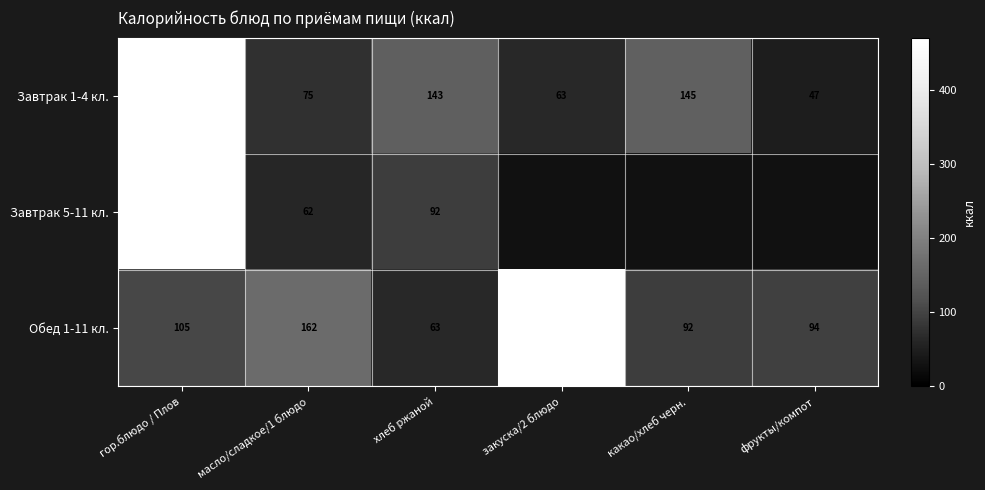

Which category has the lowest value in the Завтрак 1-4 кл. series?

фрукты/компот